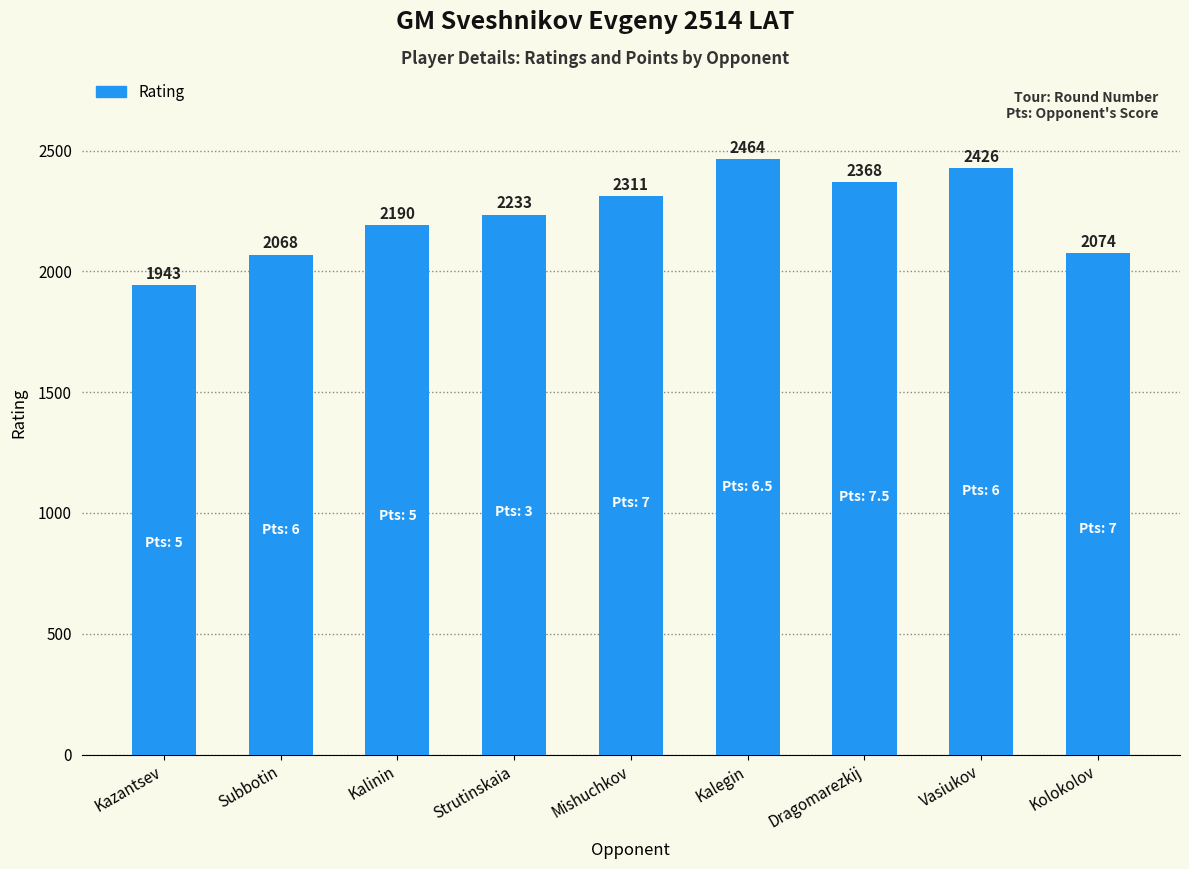

The value at Kalegin is 4392. True or false?

False